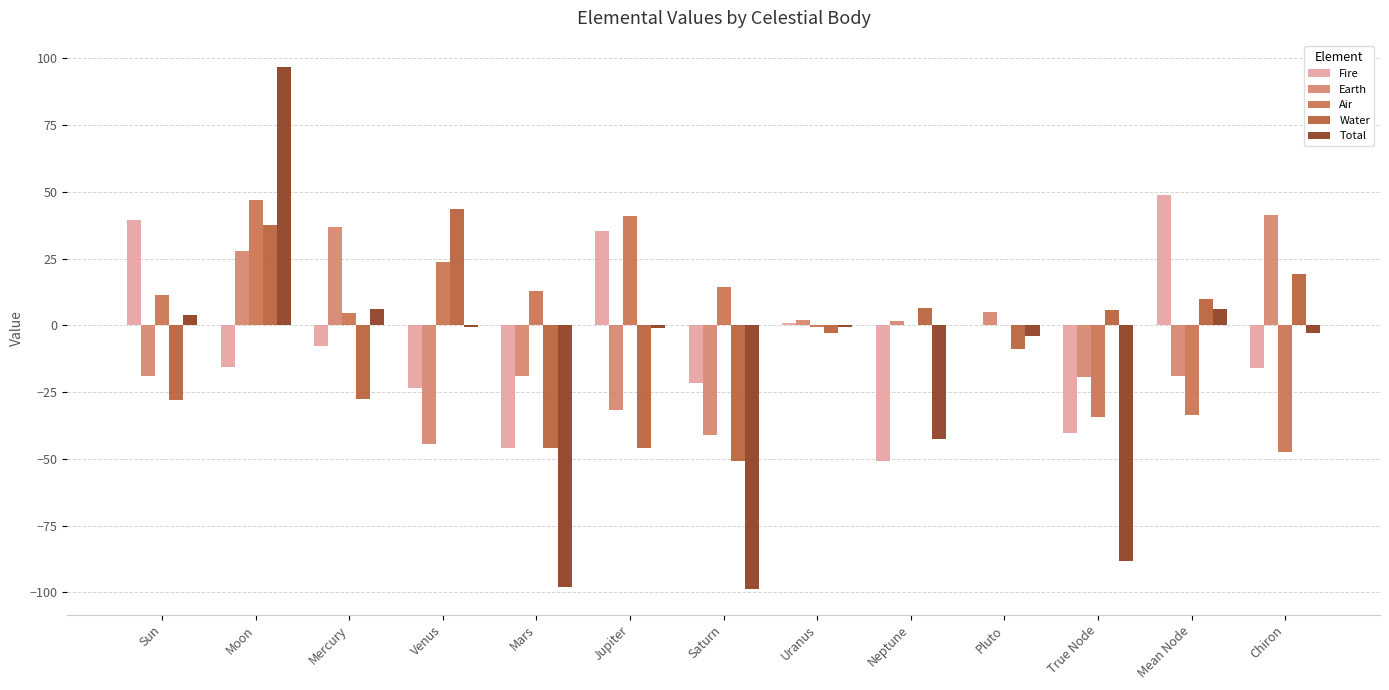

What is the difference between the Earth values at Moon and Saturn?

68.6